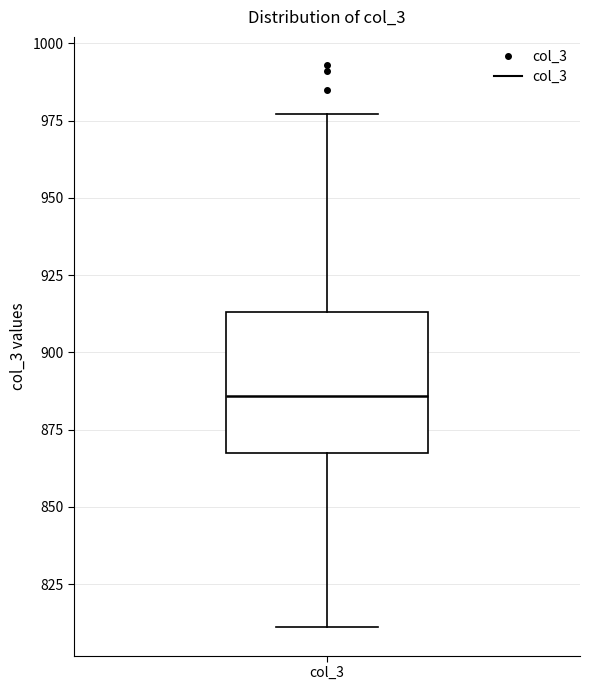

Read this box plot against the y-axis: the position of the median line, the range covered by the box, and the ends of both whiskers. The values are not printed on the chart, so give them approximately, as read against the axis.

median 885, box 870 to 915, whiskers 810 to 975